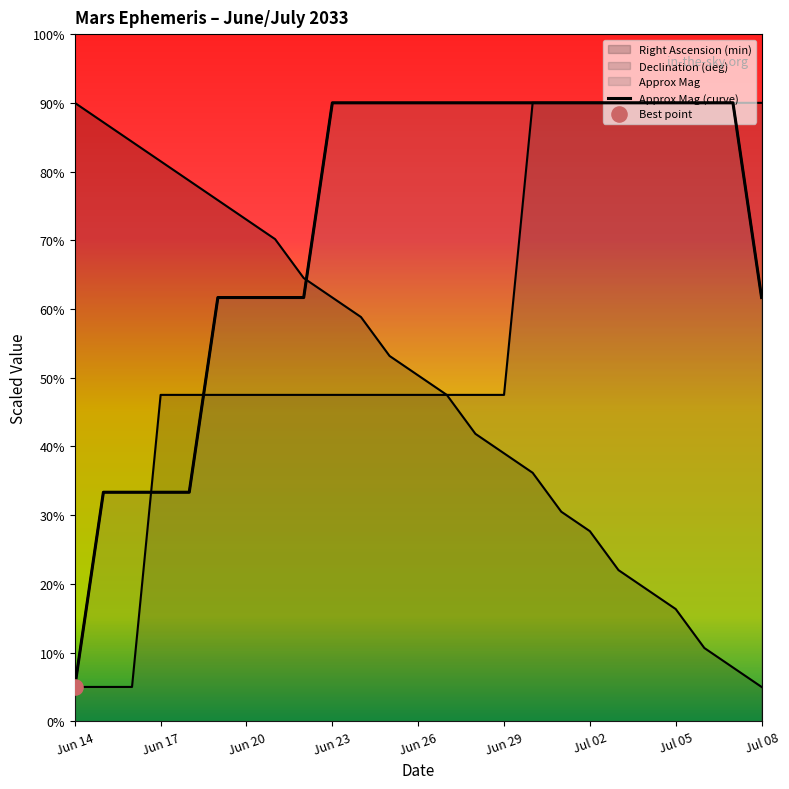

What are all the series names shown in the legend?

Right Ascension (min), Declination (deg), Approx Mag